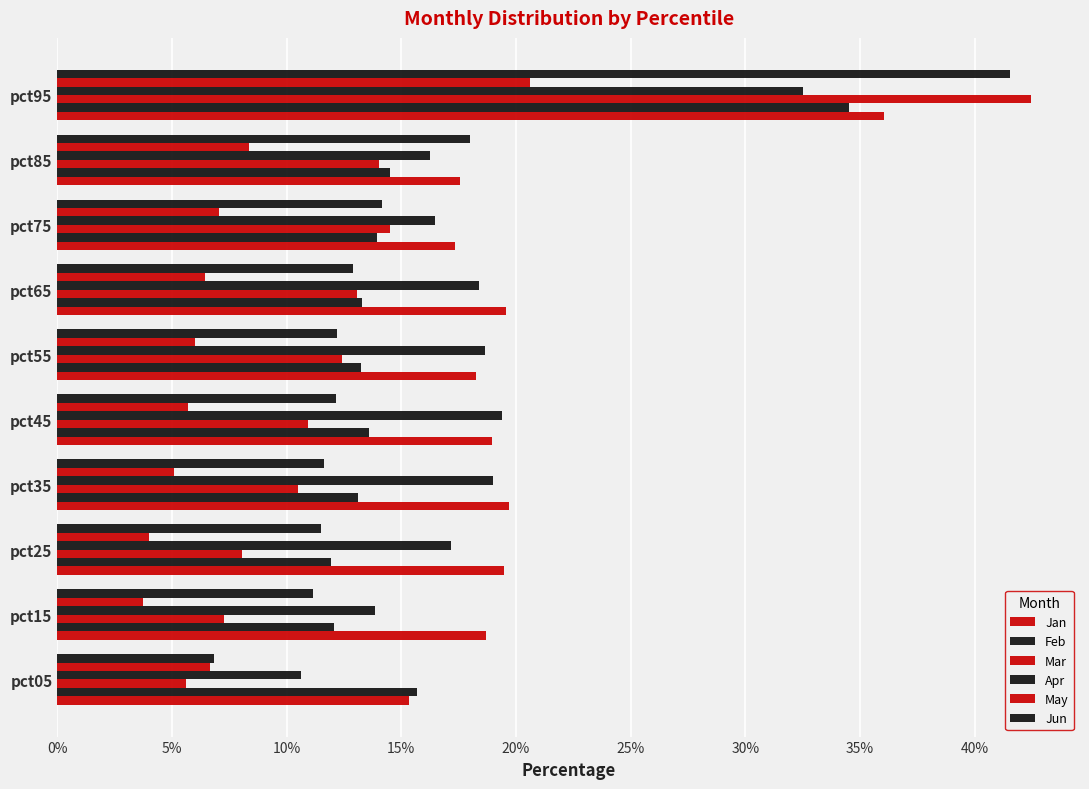

How many groups of bars are there?

10